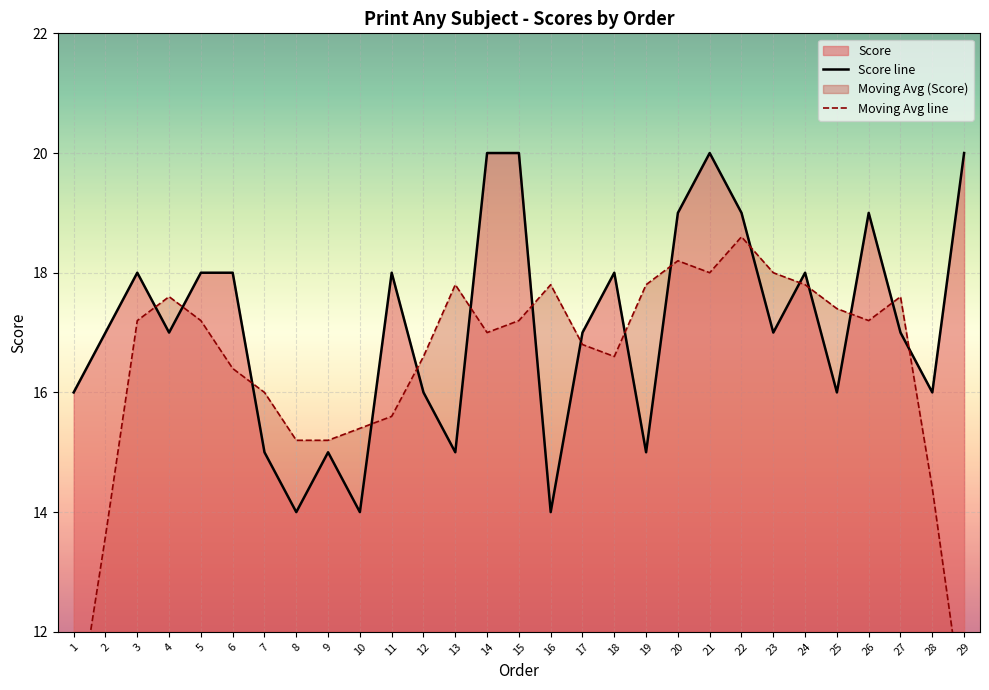

After their last crossing, which series has the higher values: Moving Avg line or Score line?

Score line